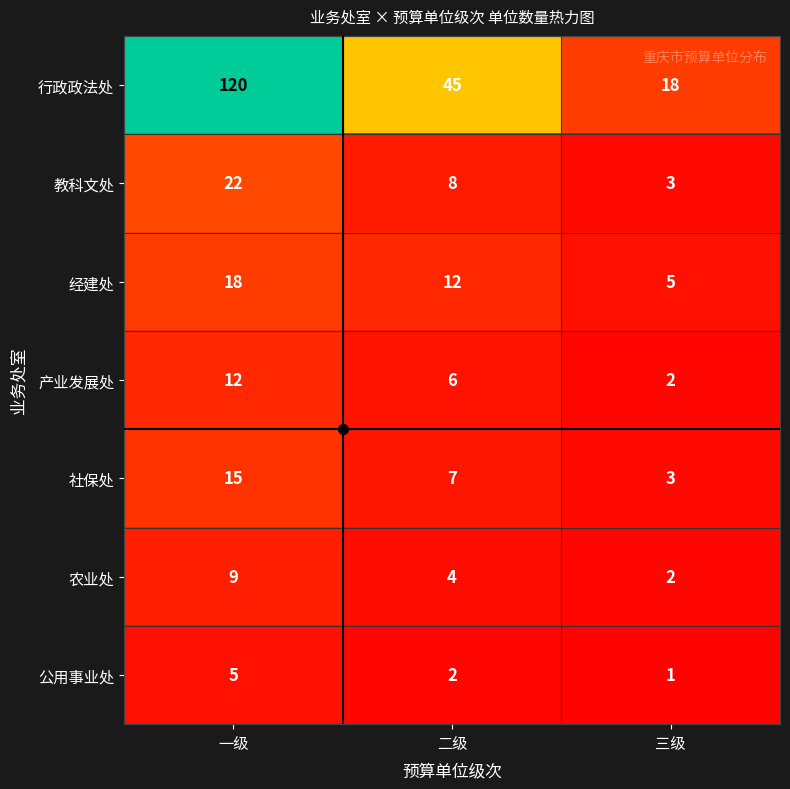

Which series has the largest total across all categories?

行政政法处